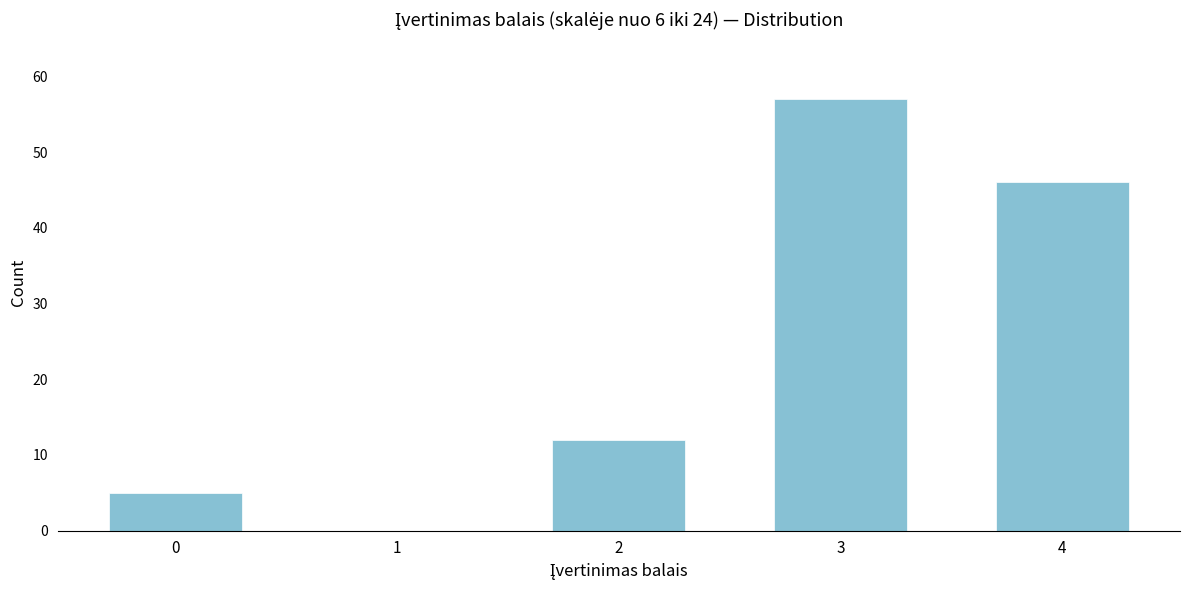

Reading left to right, transcribe all the data shown in this chart.

0=5	1=0	2=12	3=57	4=46